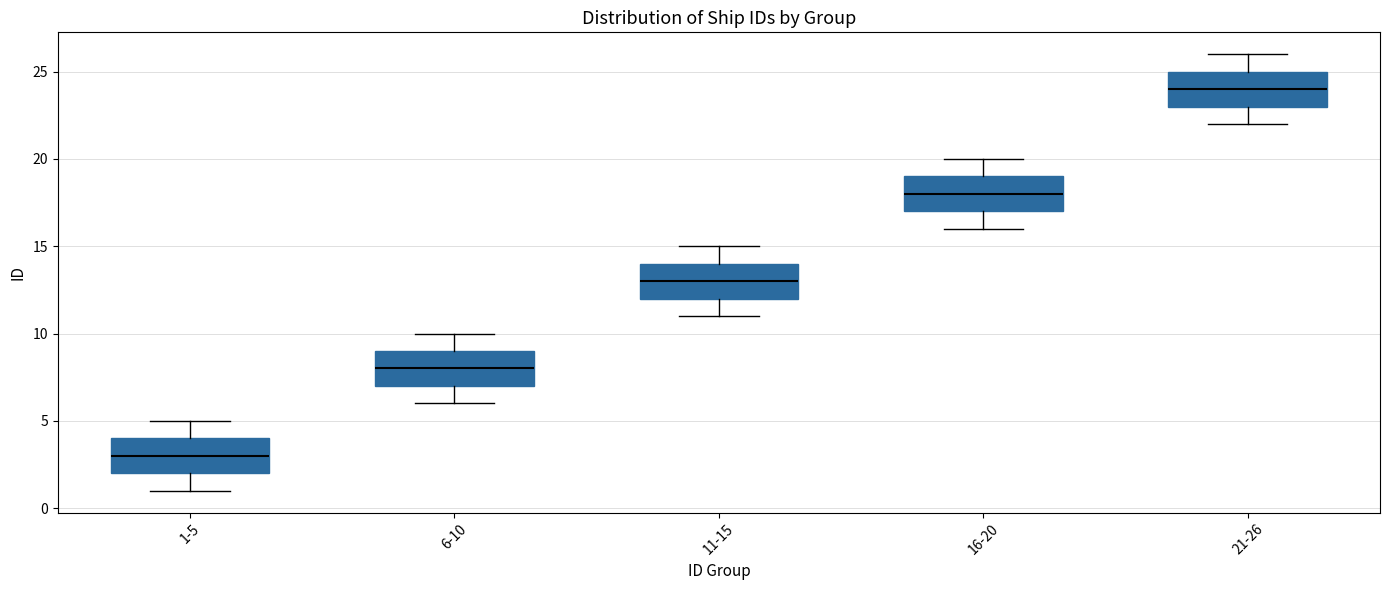

Which box's median line is the lowest?

1-5